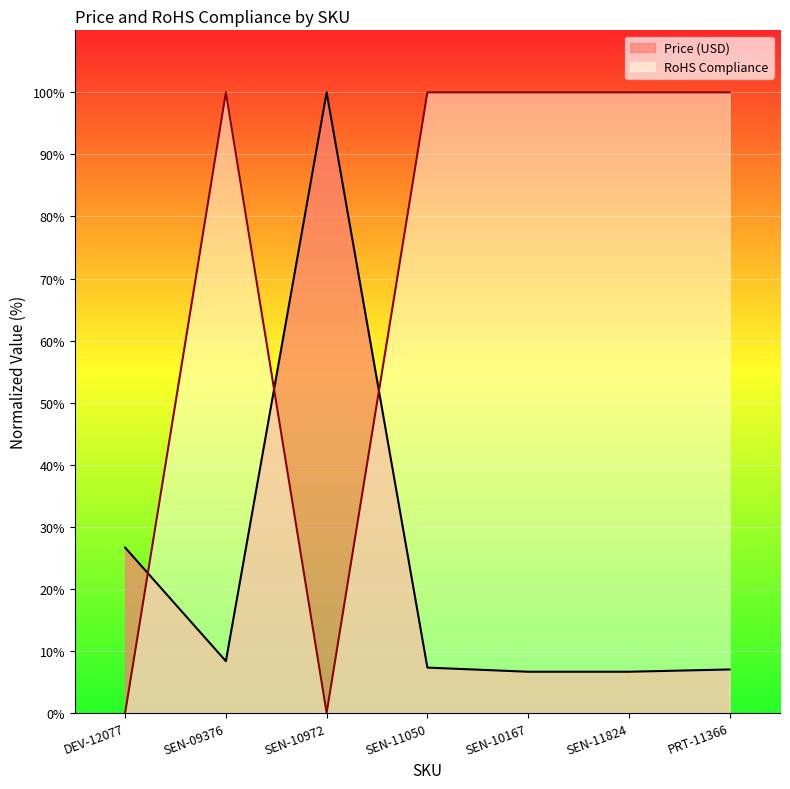

In Price (USD), how many points are higher than both neighbors (excluding endpoints)?

1